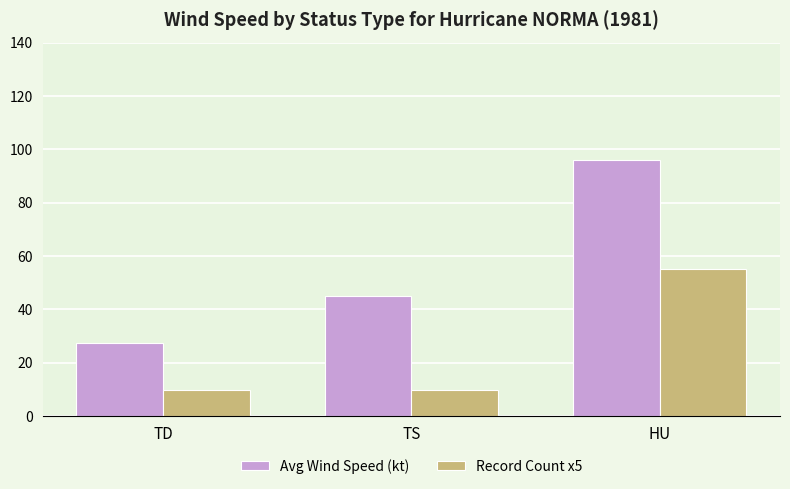

The Record Count x5 series shows 85.8 at HU. True or false?

False